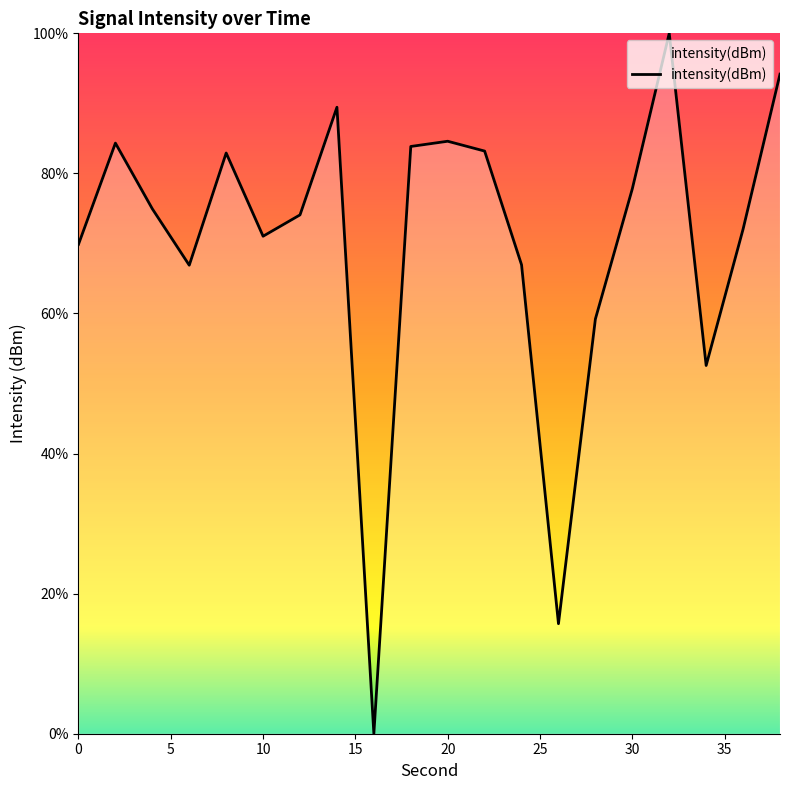

What is the difference between the maximum and minimum values?

100.0